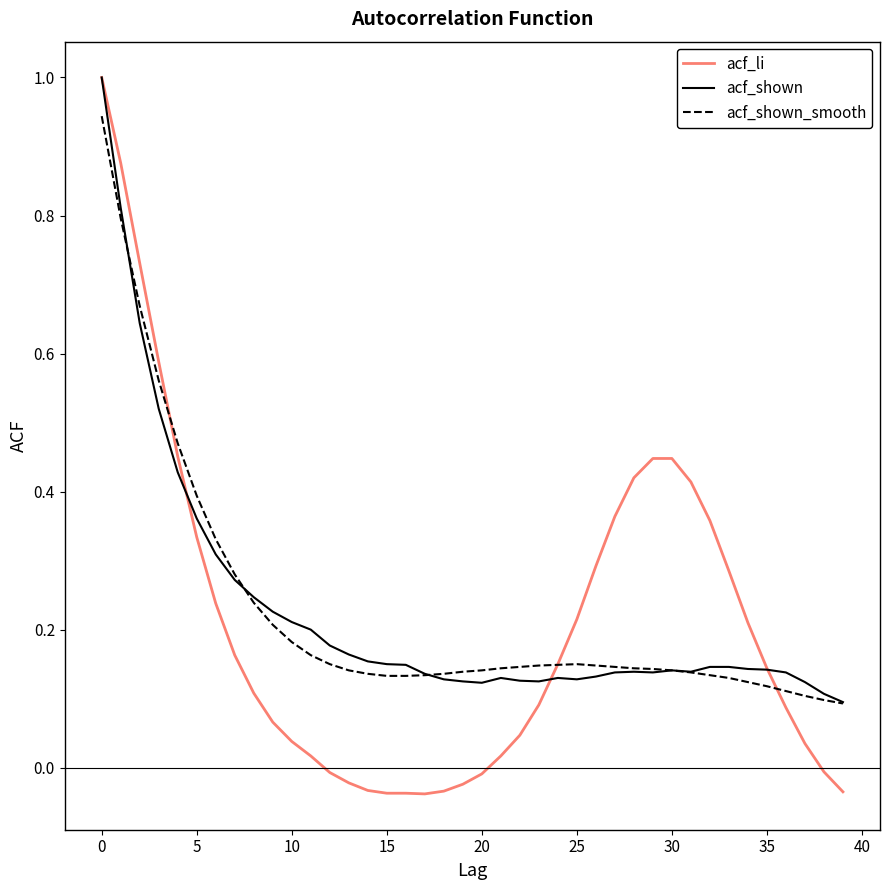

What is the highest value of the acf_shown series?

1.0